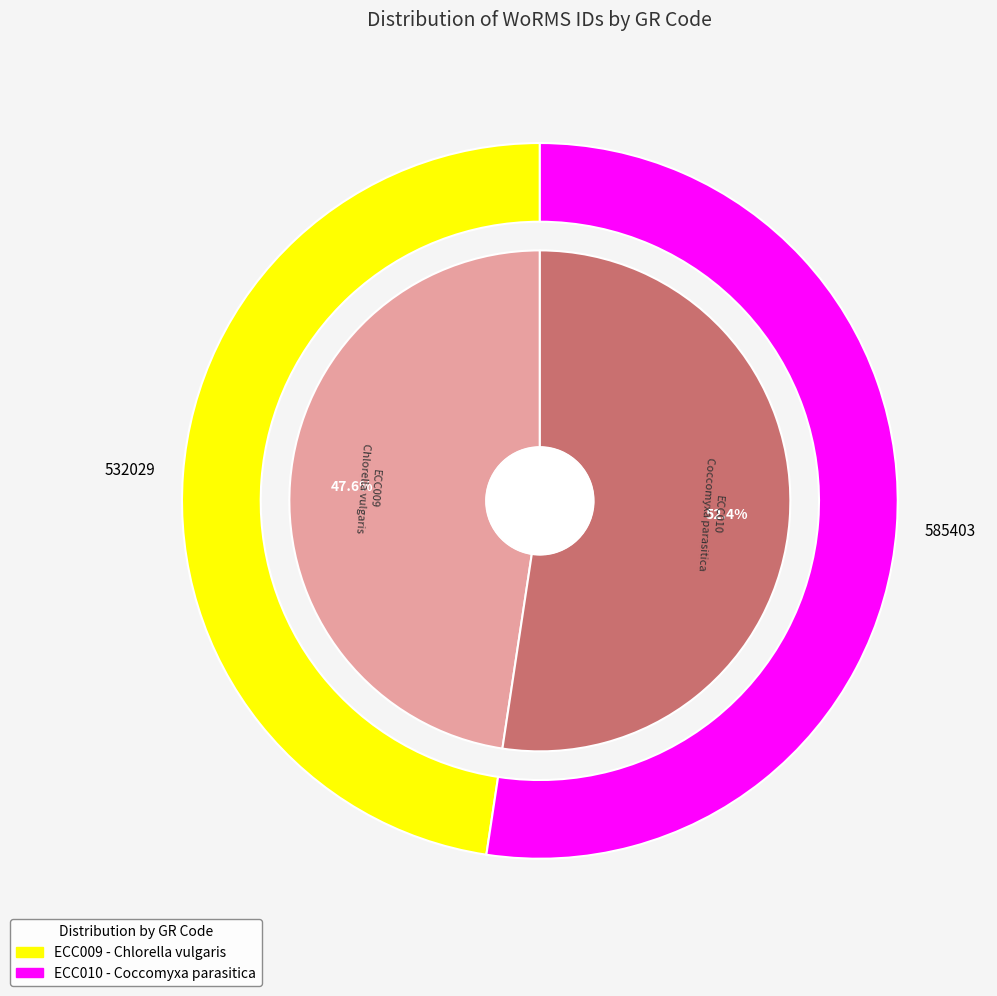

What is the change in value from ECC009 to ECC010?

+53374